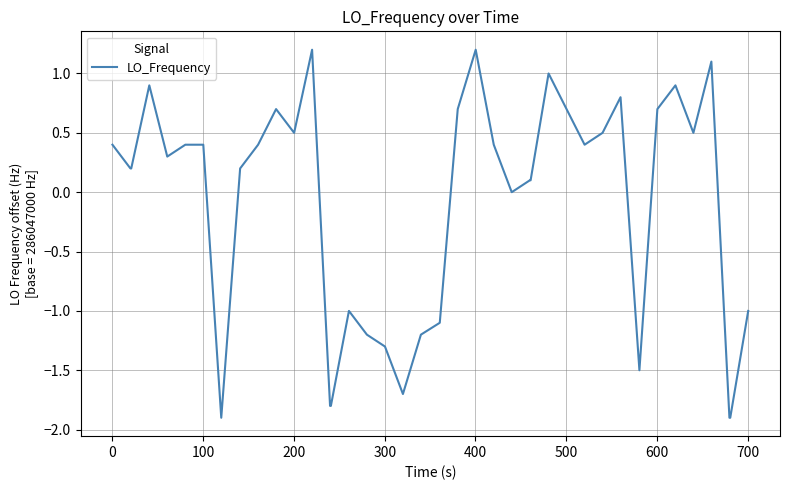

What is the smallest value displayed?

-1.9